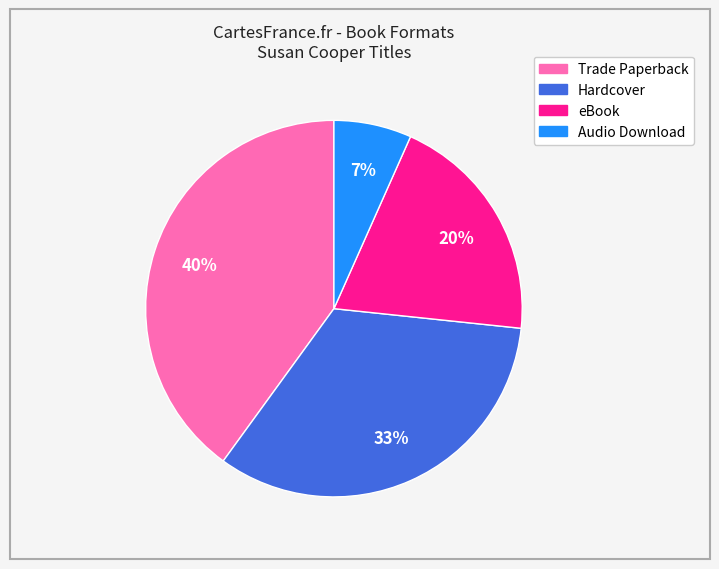

What percentage is the Audio Download slice, to the nearest percent?

7%